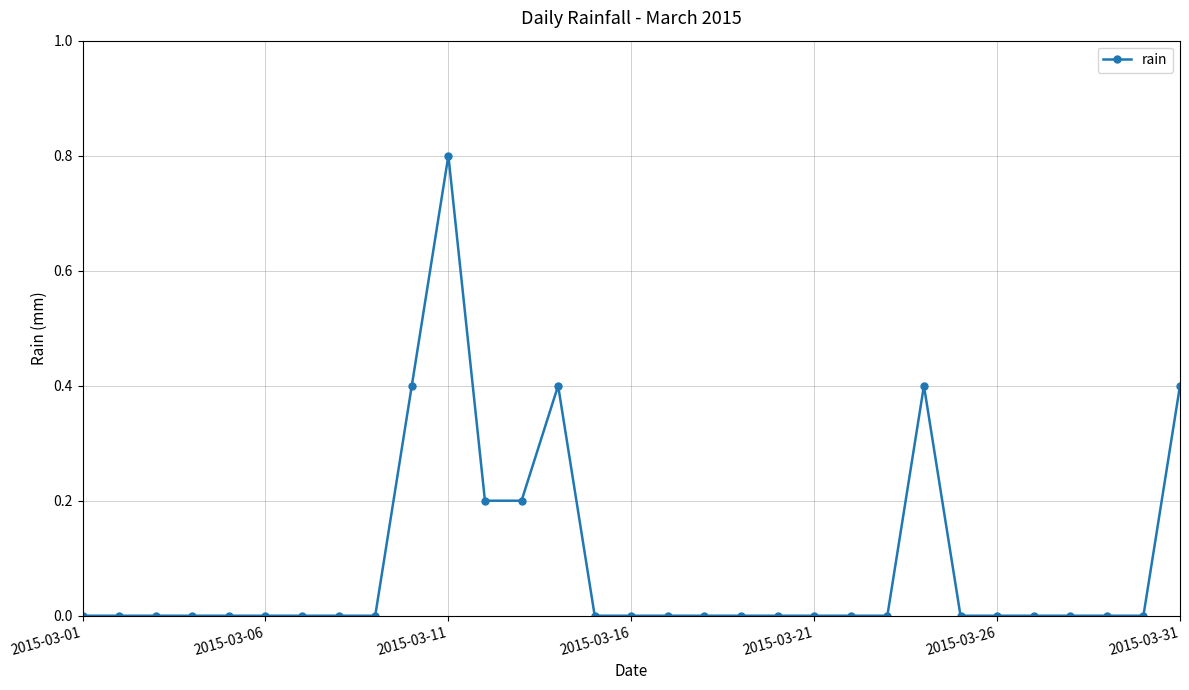

What is the difference between the second highest and minimum values?

0.4